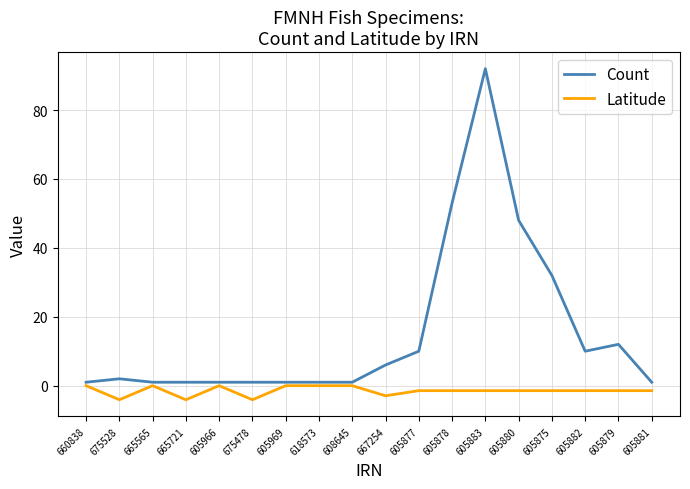

True or false: Count and Latitude cross at least once.

False